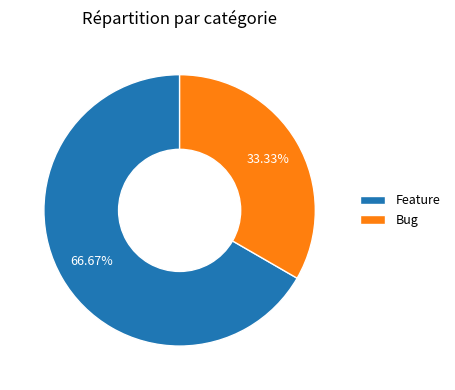

Does Bug account for over 50% of the chart?

No